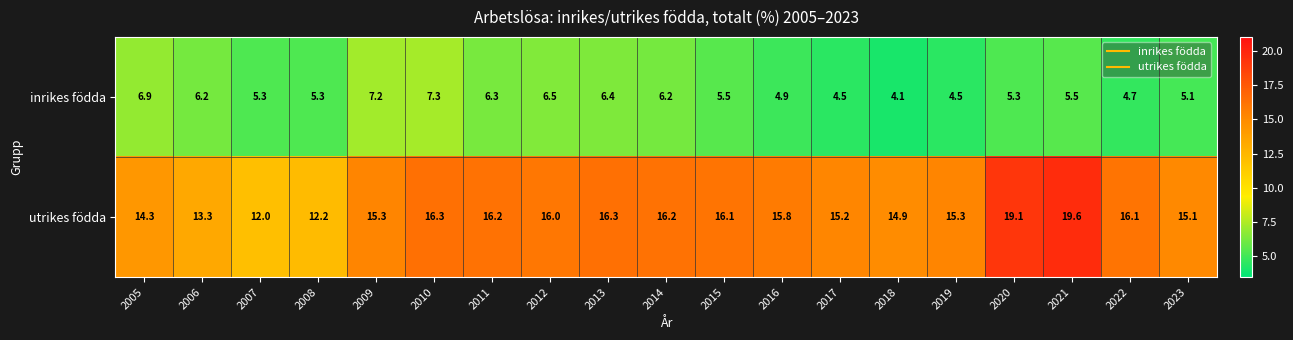

Where is utrikes födda nearest to the value 15?

2018